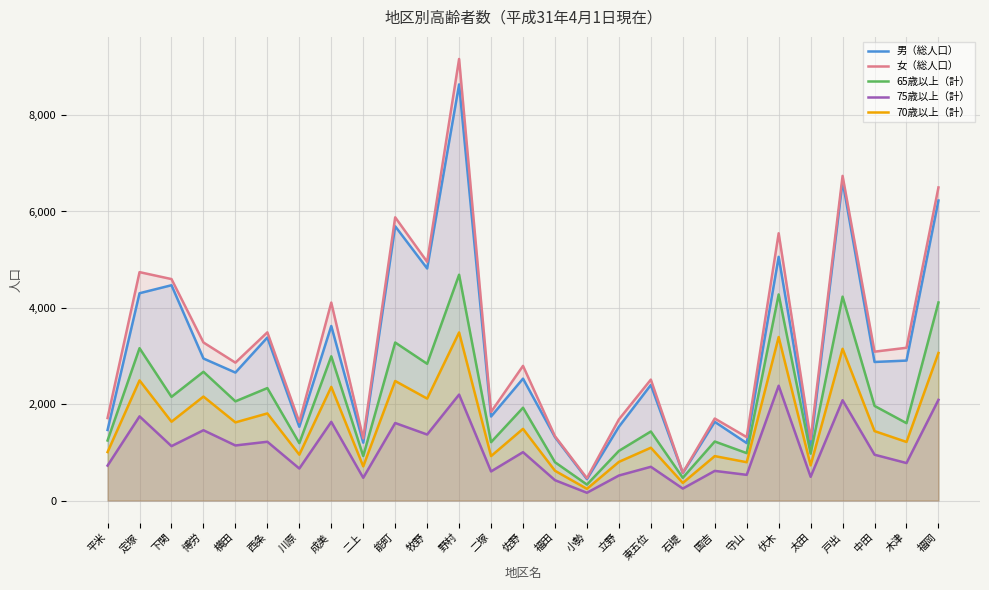

Which has a higher value, 能町 or 福田?

能町